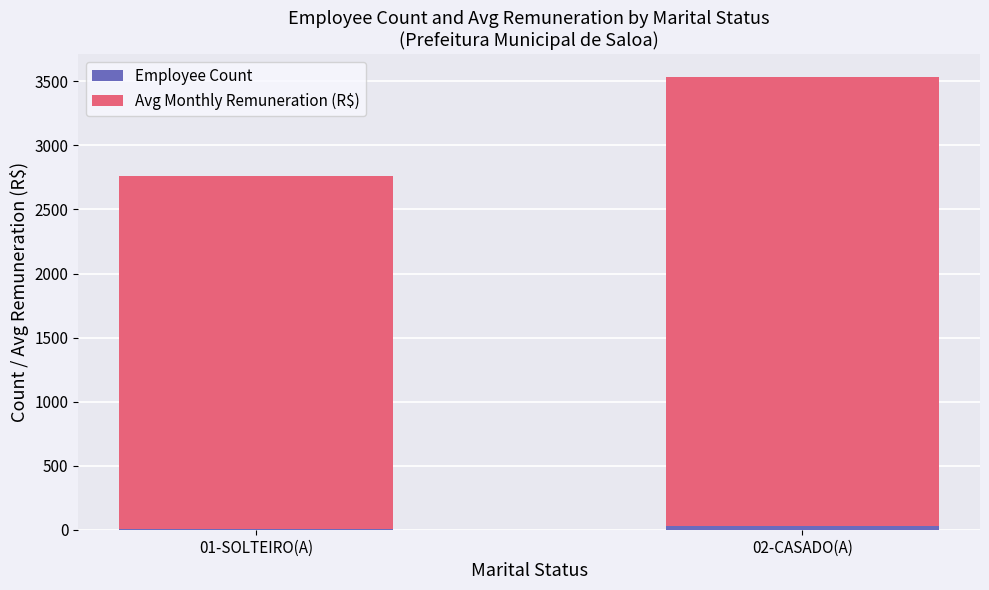

At which category is the sum across all series the highest?

02-CASADO(A)